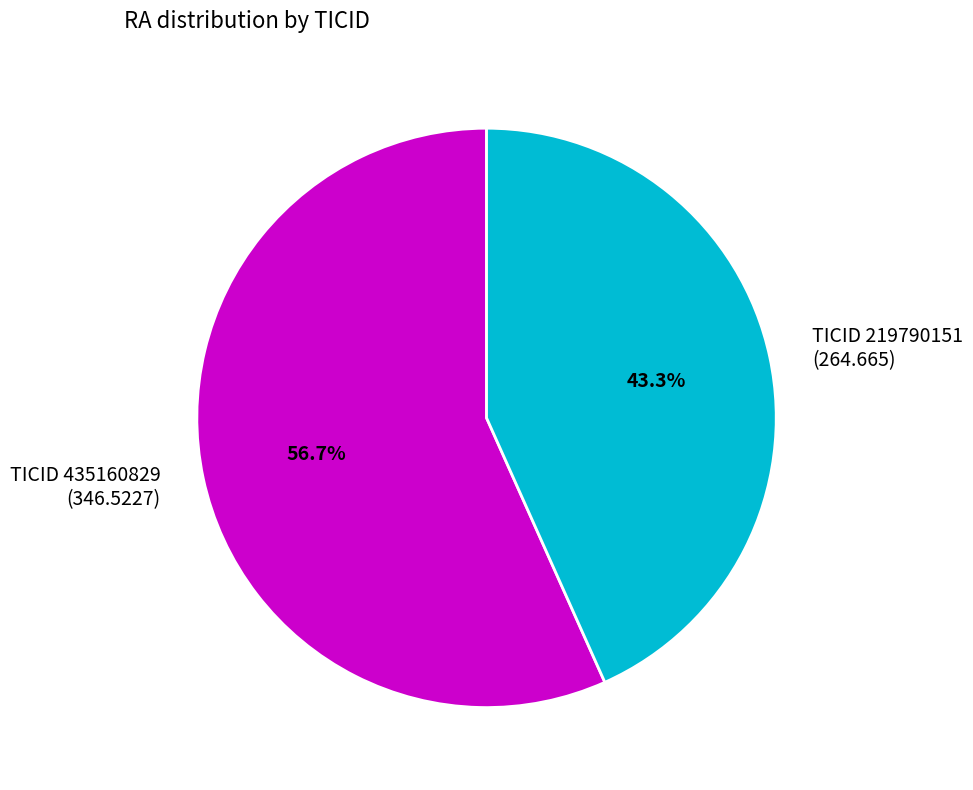

How many segments does this pie chart have?

2